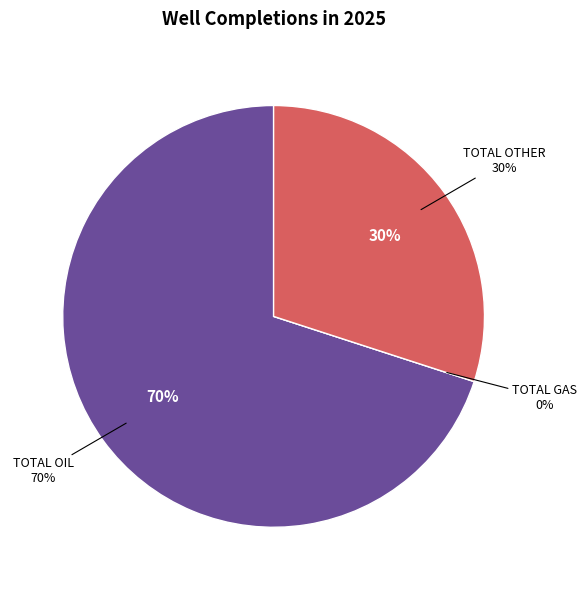

How many slices are in this pie chart?

3